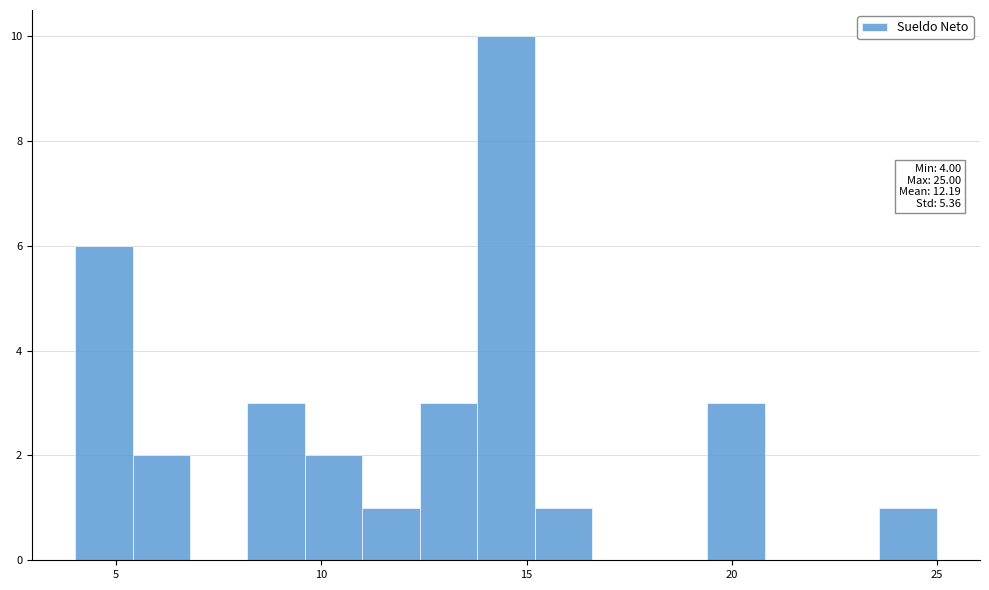

Read against the x-axis, roughly where is the centre of the tallest bar?

14.5